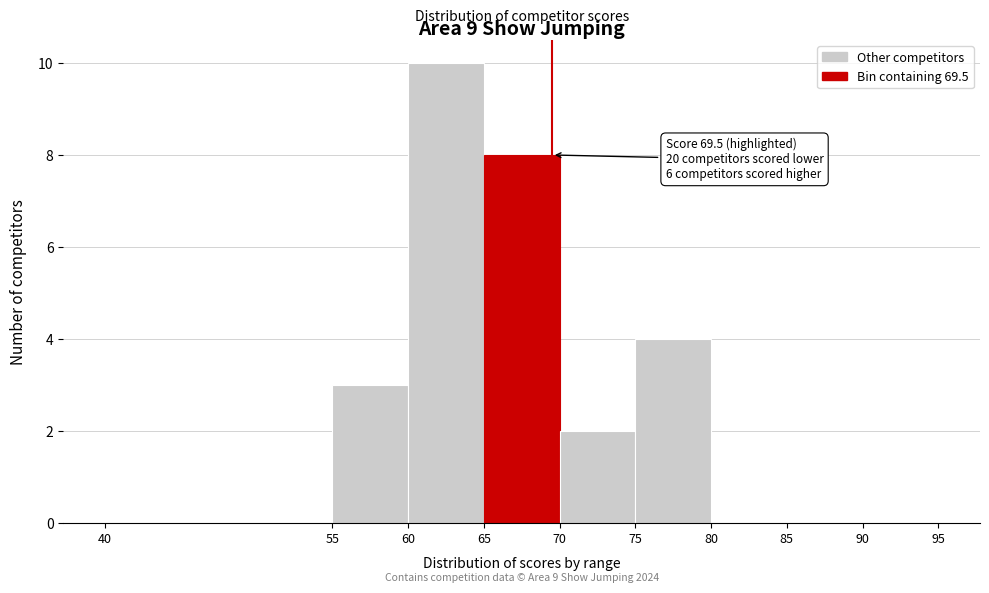

Which range on the x-axis has the tallest bar?

60 to 65